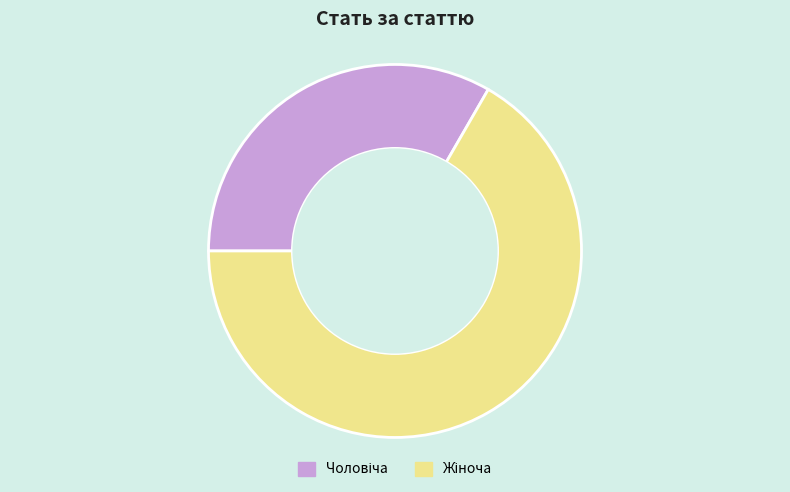

Is there any slice that represents more than half of the pie?

Yes